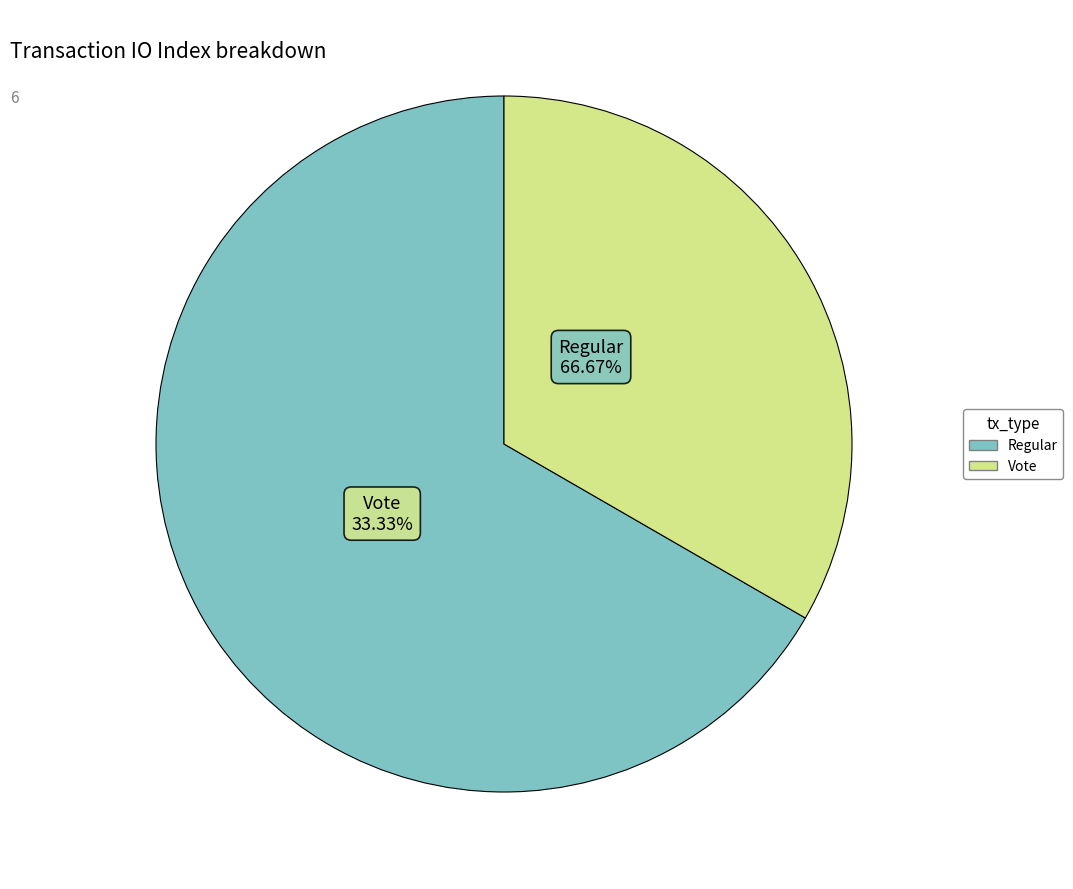

Is there any slice that represents more than half of the pie?

Yes